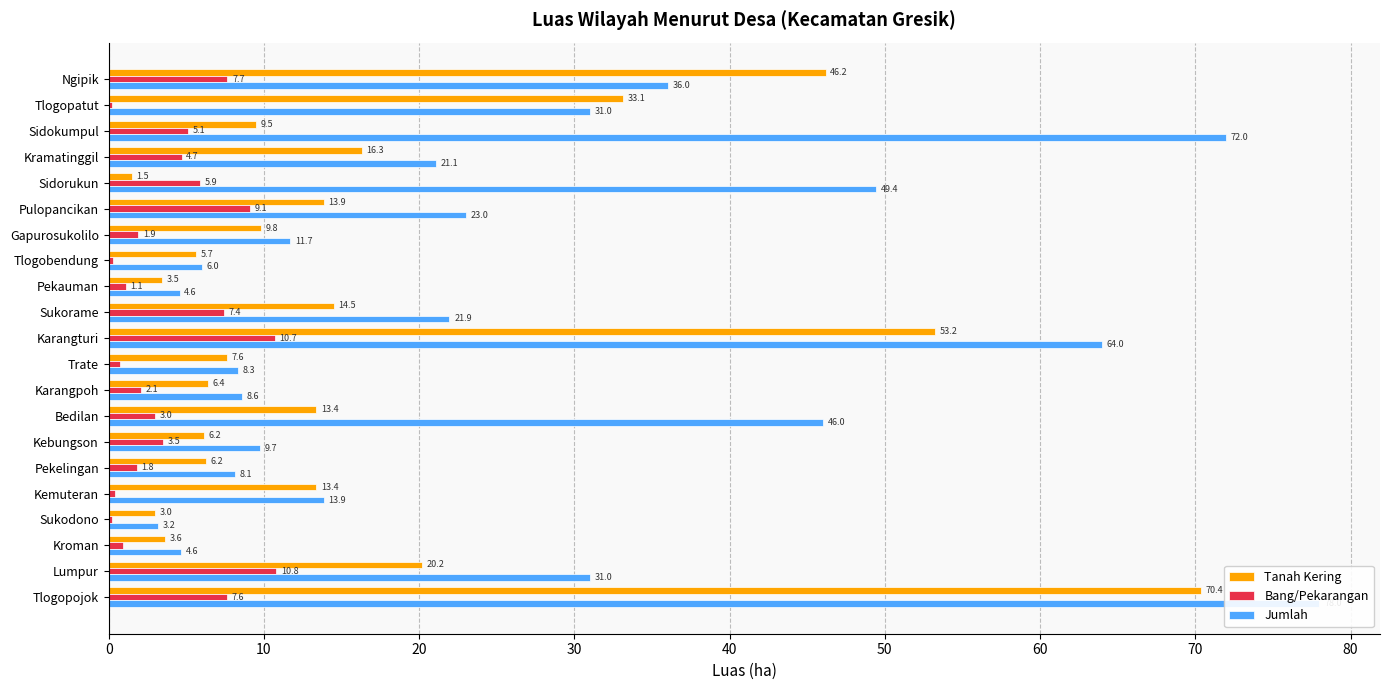

What is the maximum value shown in the chart?

78.0